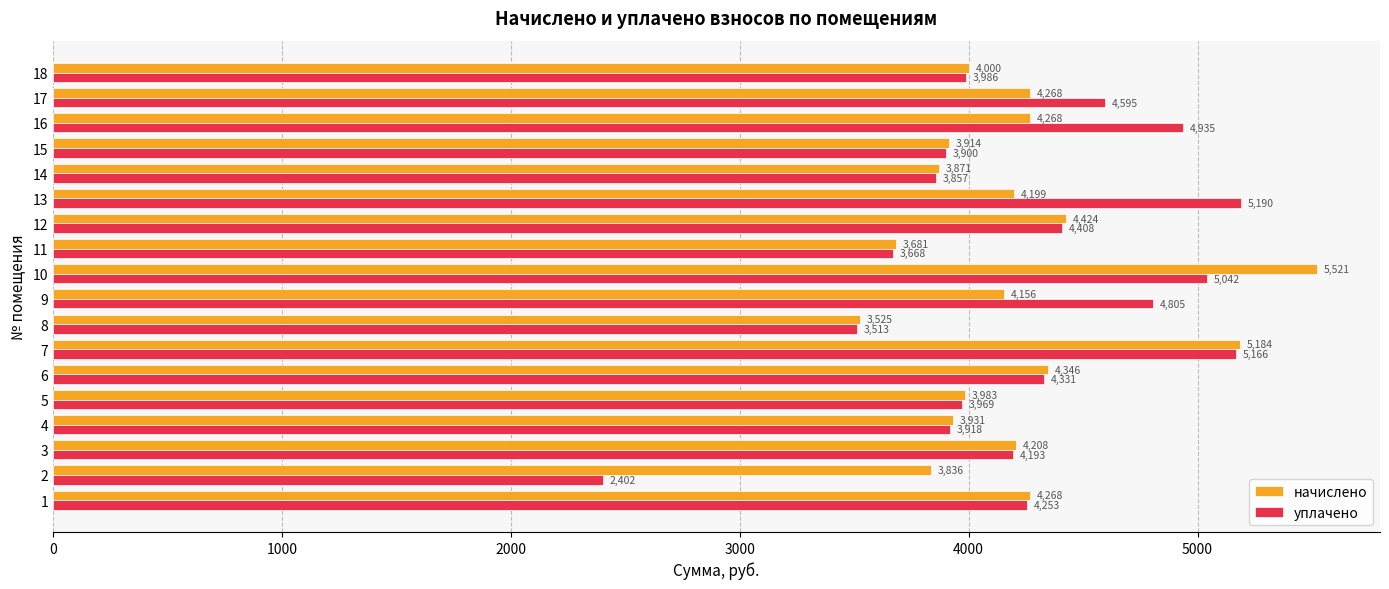

At which label is начислено closest to 4523?

12